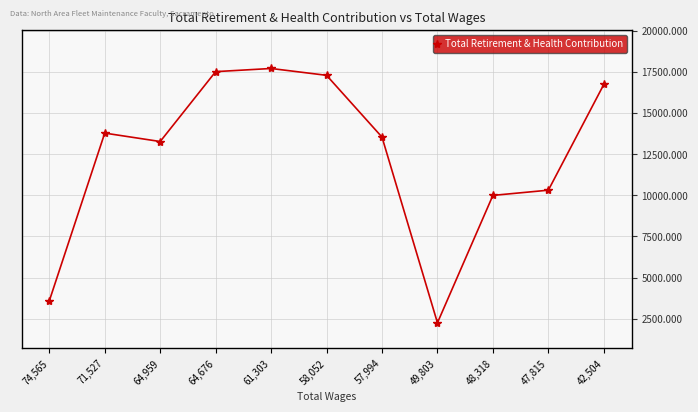

How many values exceed 13538?

5